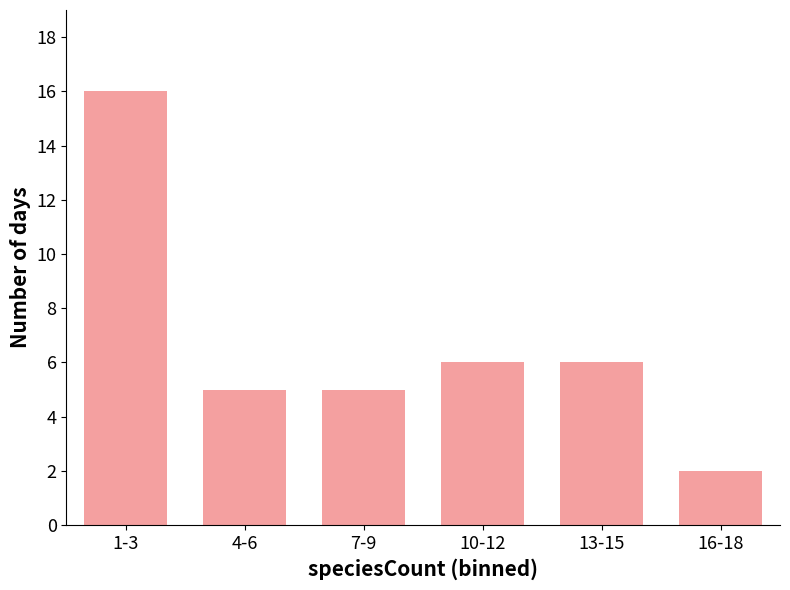

Does the chart contain any negative values?

No